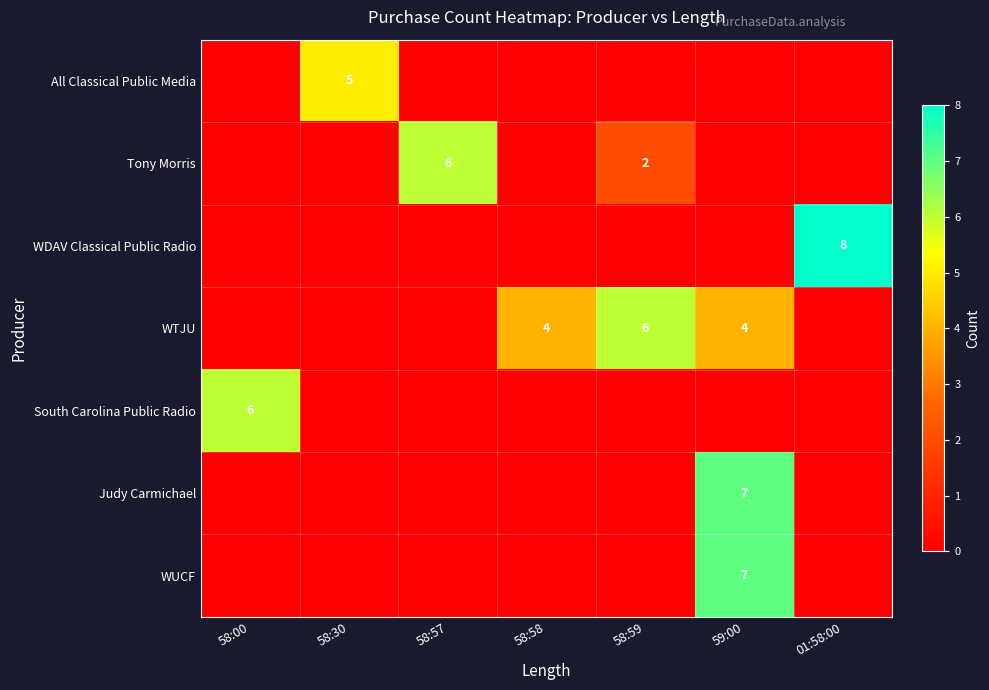

At how many categories does at least one series exceed 6?

2